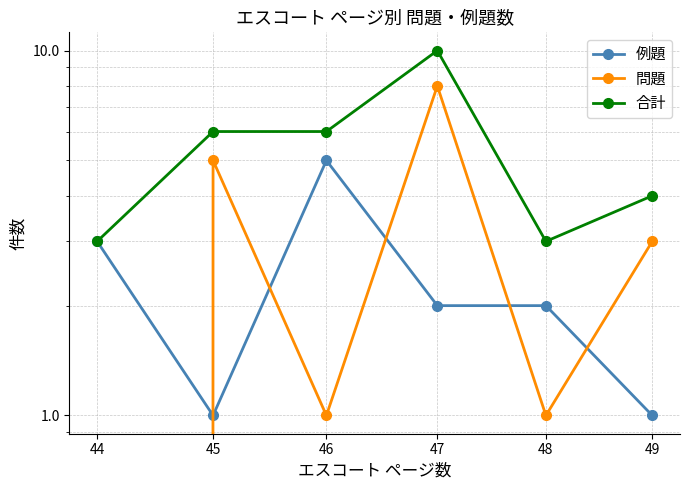

List the series in order of their overall mean, lowest first.

例題, 問題, 合計